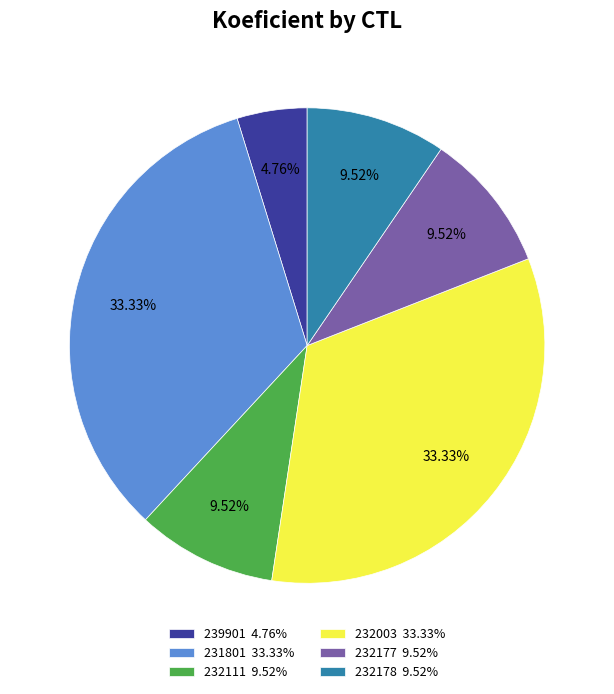

Is it true that 232178 is 22% of the pie?

False